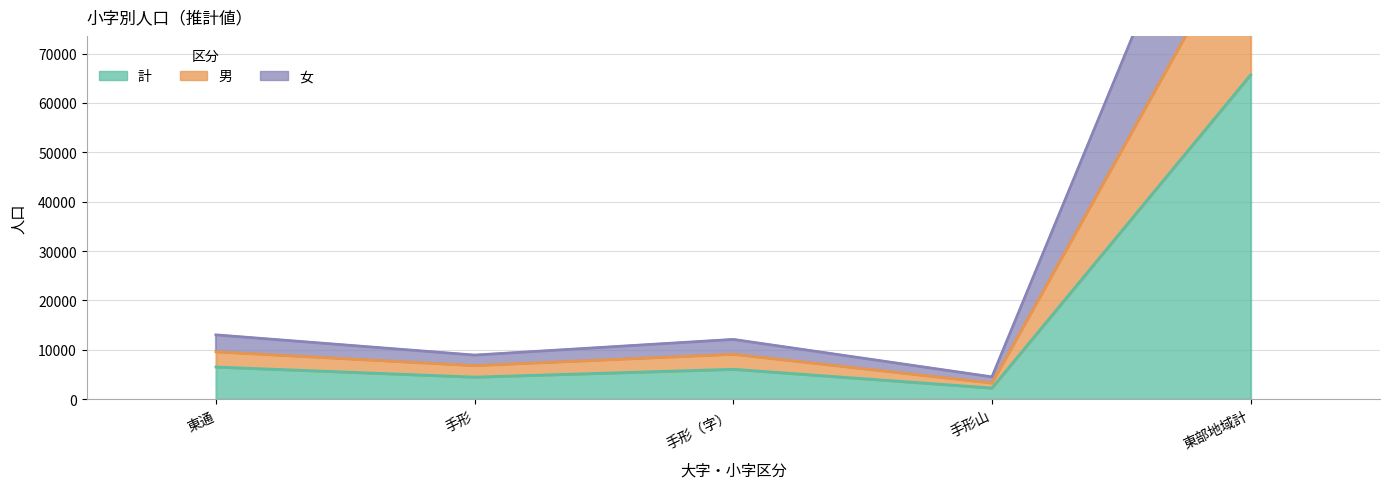

How many series are shown in this chart?

3